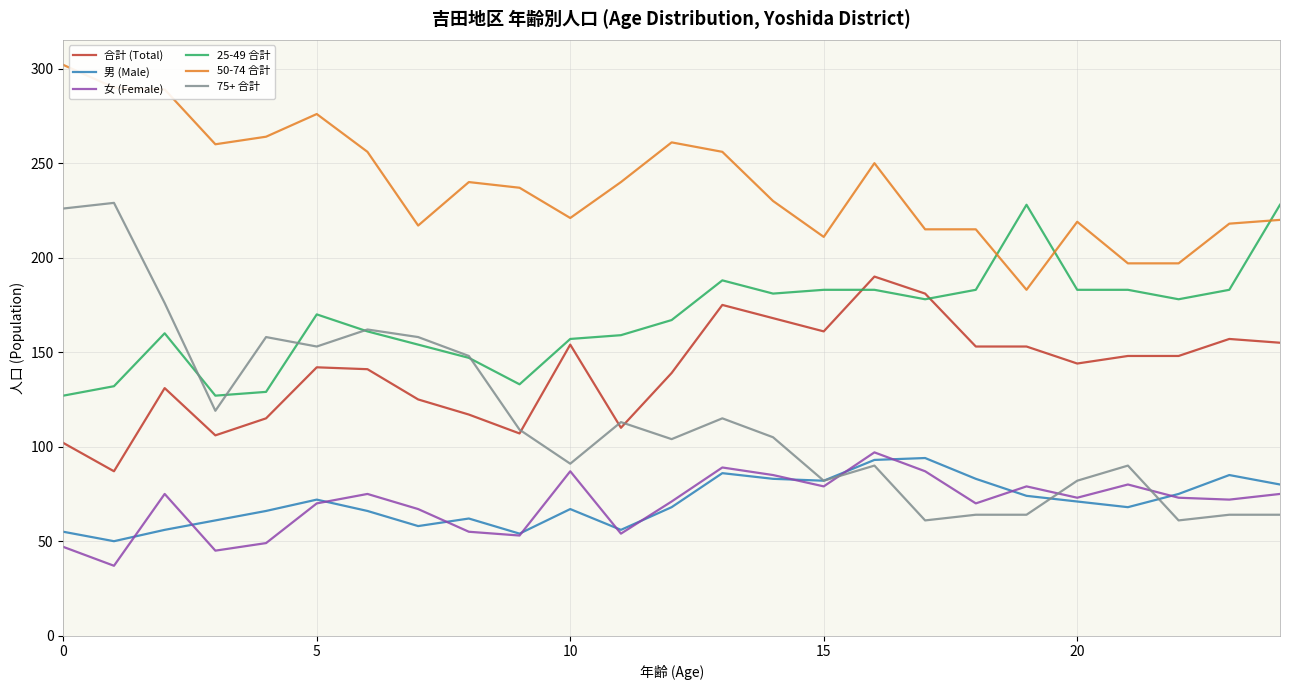

Which series has the largest range (max minus min)?

75+ 合計